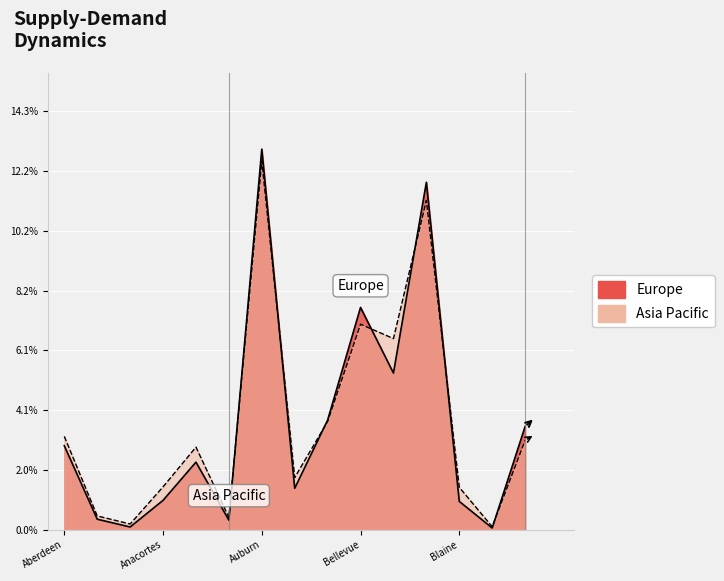

Is the value of Europe at Bremerton greater than the value of Asia Pacific at Anacortes?

Yes